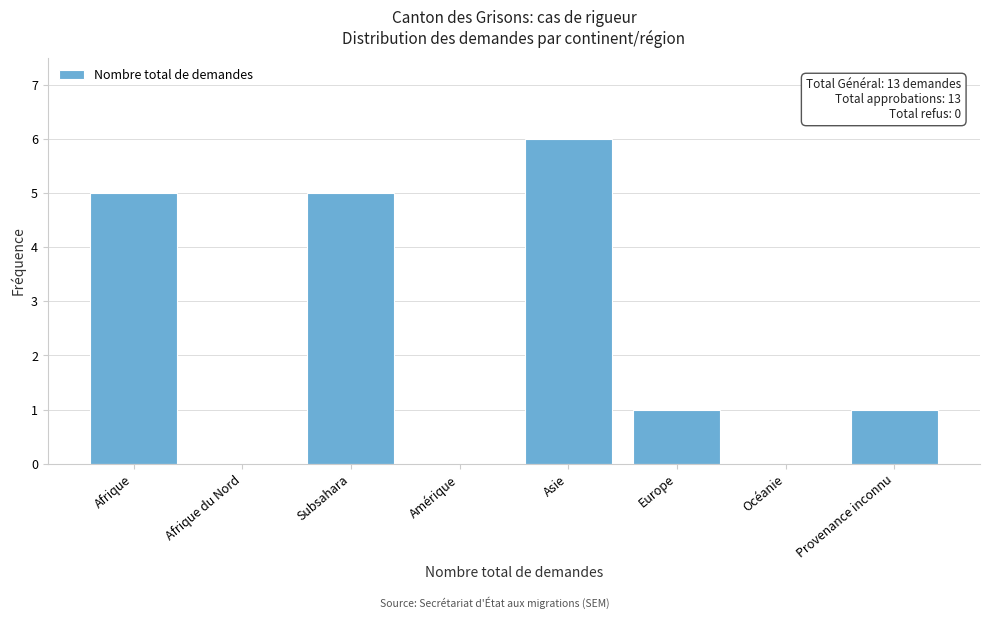

Reading left to right, what are all the values shown in this chart?

Afrique=5	Afrique du Nord=0	Subsahara=5	Amérique=0	Asie=6	Europe=1	Océanie=0	Provenance inconnu=1